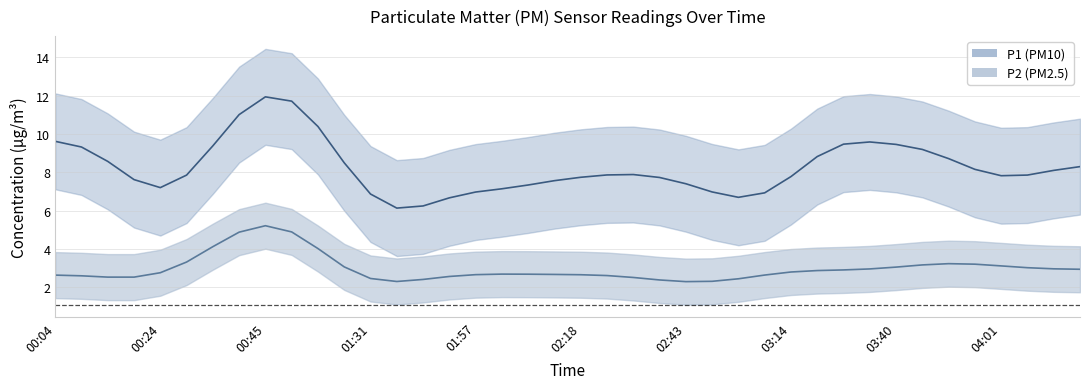

How many lines are shown in the chart?

2